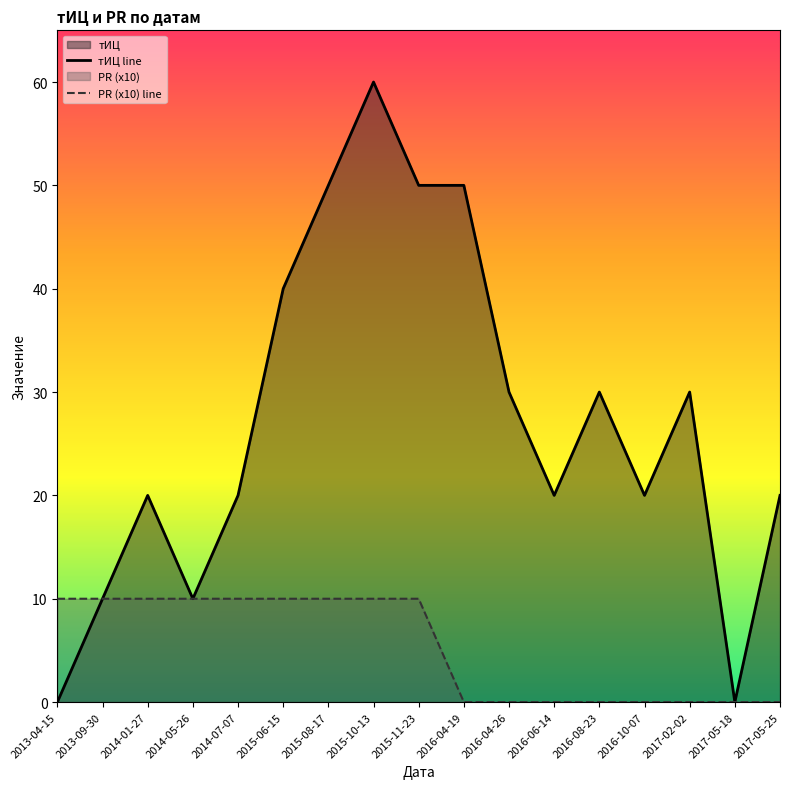

How many lines are shown in the chart?

2